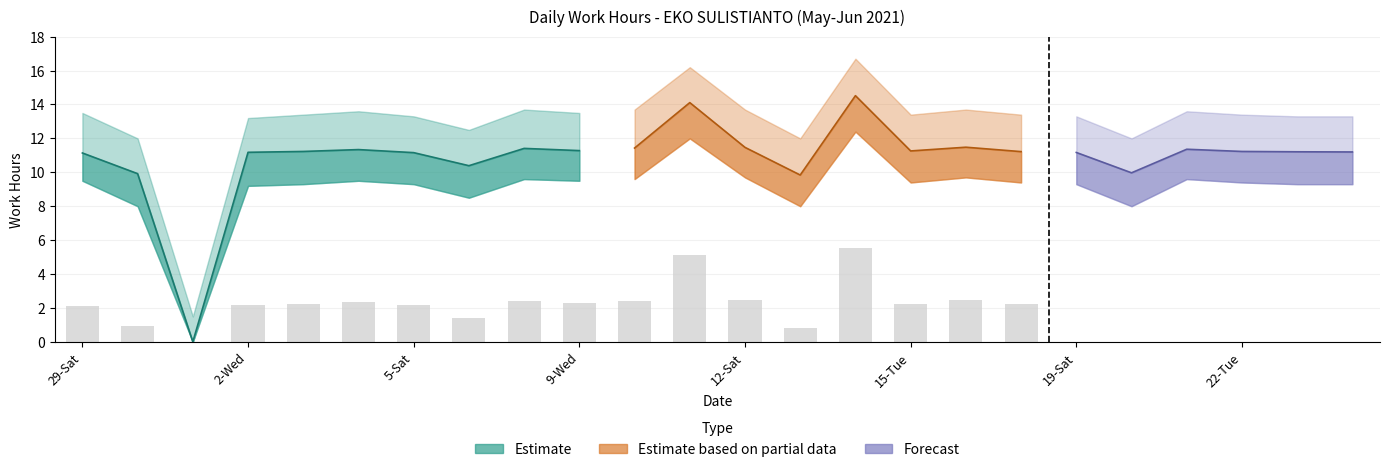

Reading right to left, transcribe all the data shown in this chart.

Low Hours: 24-Thu=11.2	23-Wed=11.2	22-Tue=11.2	21-Mon=11.4	20-Sun=10.0	19-Sat=11.2	17-Thu=11.2	16-Wed=11.5	15-Tue=11.3	14-Mon=14.5	13-Sun=9.8	12-Sat=11.5	11-Fri=14.1	10-Thu=11.4	9-Wed=11.3	8-Tue=11.4	6-Sun=10.4	5-Sat=11.2	4-Fri=11.3	3-Thu=11.2	2-Wed=11.2	31-Mon=0.0	30-Sun=9.9	29-Sat=11.1
Upper Band: 24-Thu=13.3	23-Wed=13.3	22-Tue=13.4	21-Mon=13.6	20-Sun=12.0	19-Sat=13.3	17-Thu=13.4	16-Wed=13.7	15-Tue=13.4	14-Mon=16.7	13-Sun=12.0	12-Sat=13.7	11-Fri=16.2	10-Thu=13.7	9-Wed=13.5	8-Tue=13.7	6-Sun=12.5	5-Sat=13.3	4-Fri=13.6	3-Thu=13.4	2-Wed=13.2	31-Mon=1.5	30-Sun=12.0	29-Sat=13.5
Lower Band: 24-Thu=9.3	23-Wed=9.3	22-Tue=9.4	21-Mon=9.6	20-Sun=8.0	19-Sat=9.3	17-Thu=9.4	16-Wed=9.7	15-Tue=9.4	14-Mon=12.4	13-Sun=8.0	12-Sat=9.7	11-Fri=12.0	10-Thu=9.6	9-Wed=9.5	8-Tue=9.6	6-Sun=8.5	5-Sat=9.3	4-Fri=9.5	3-Thu=9.3	2-Wed=9.2	31-Mon=0.0	30-Sun=8.0	29-Sat=9.5